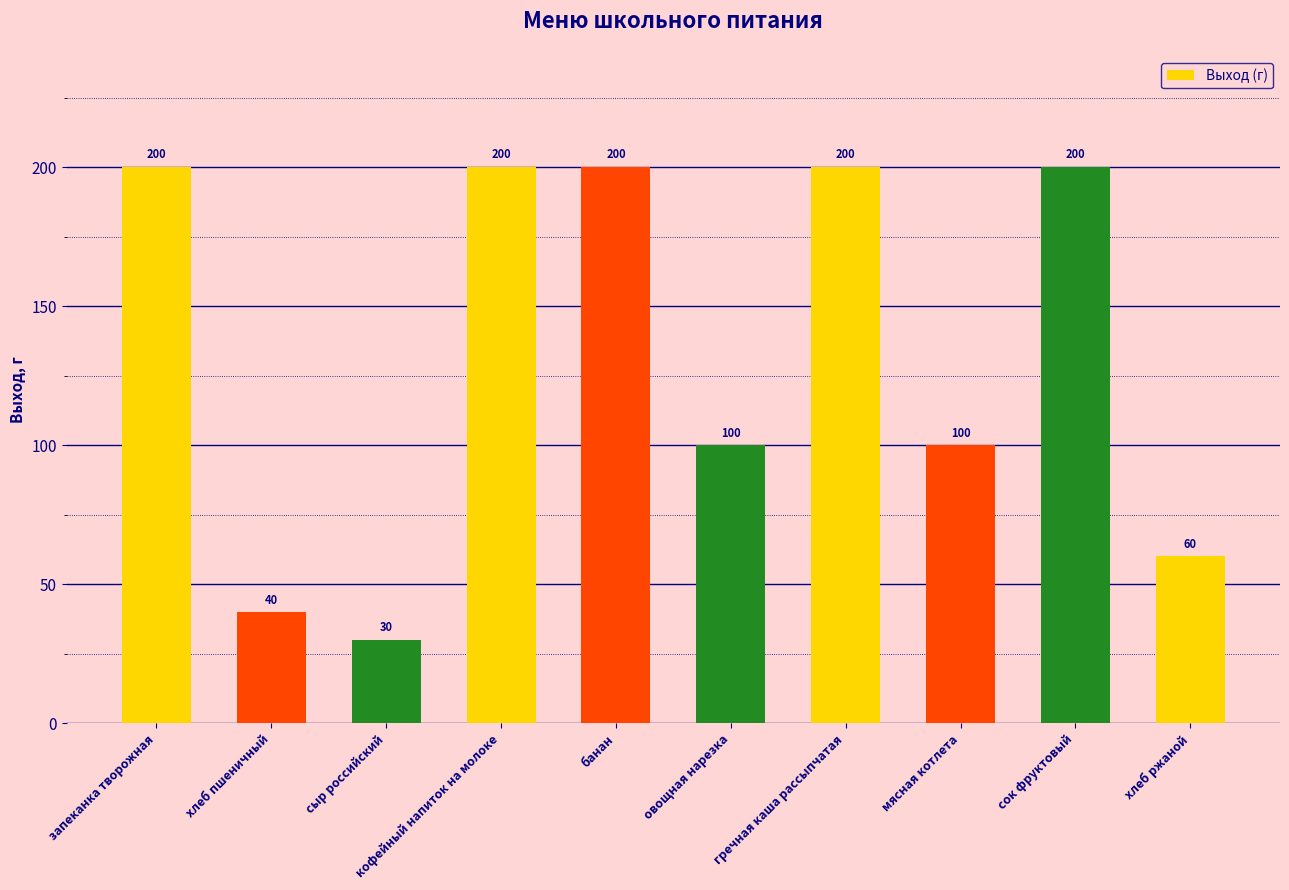

Approximately how many times larger is the value at сок фруктовый compared to овощная нарезка?

2.0